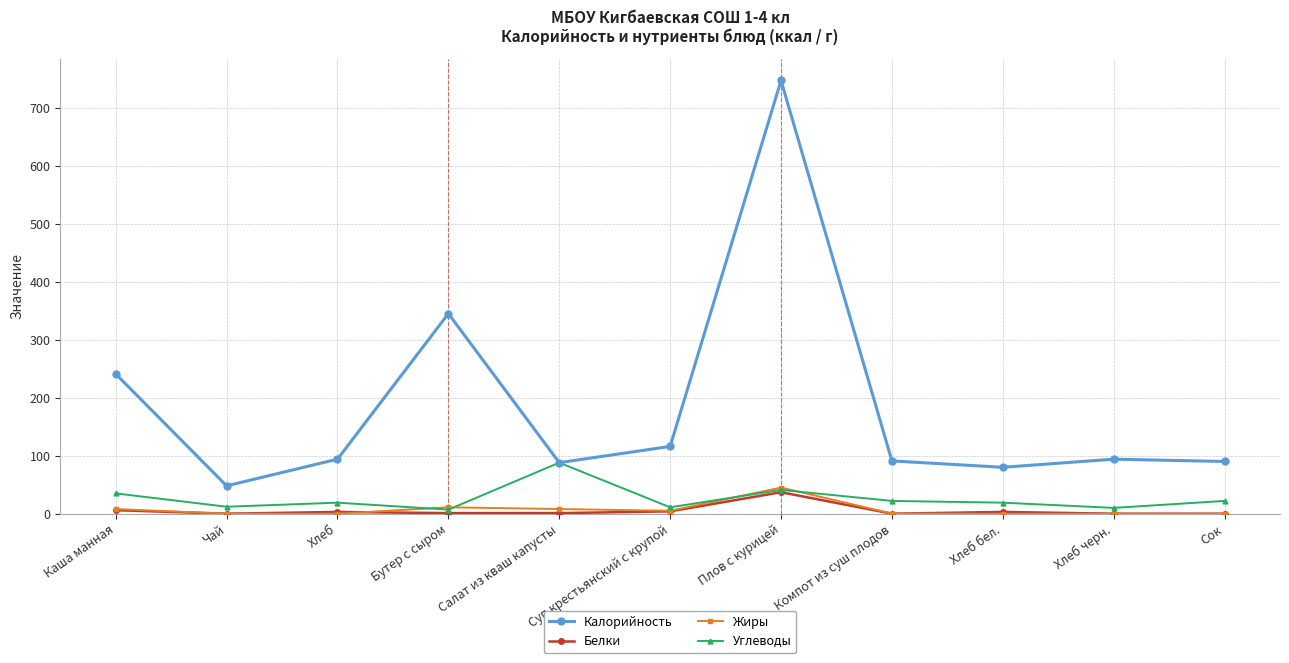

At how many categories does at least one series exceed 593?

1